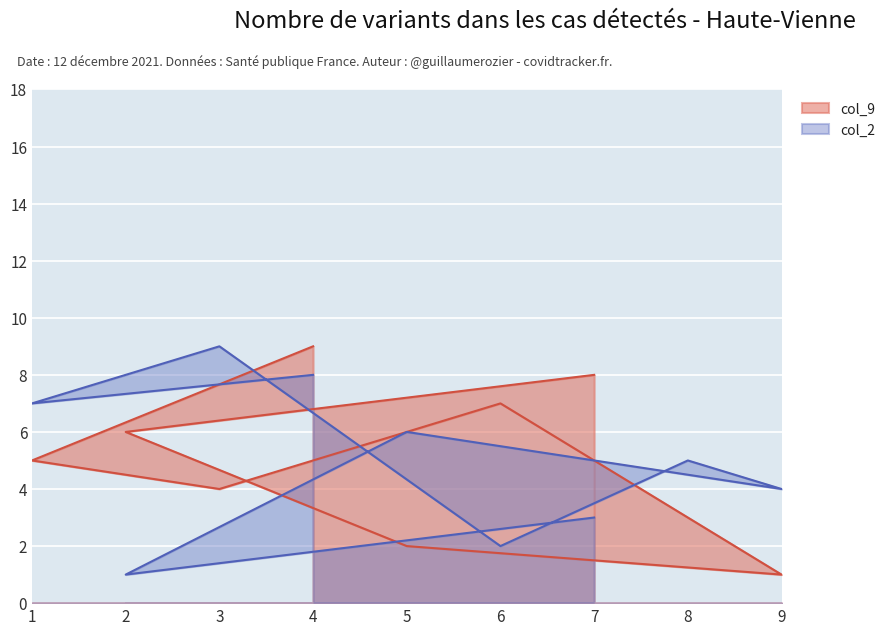

Which category has the highest value in the col_9 series?

4